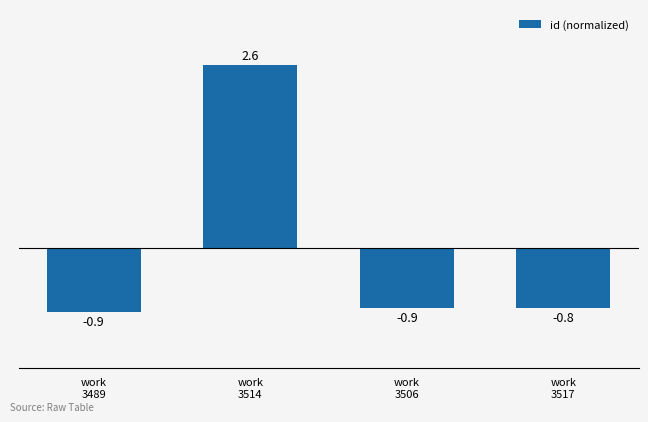

Which label corresponds to the largest value in the chart?

work
3514